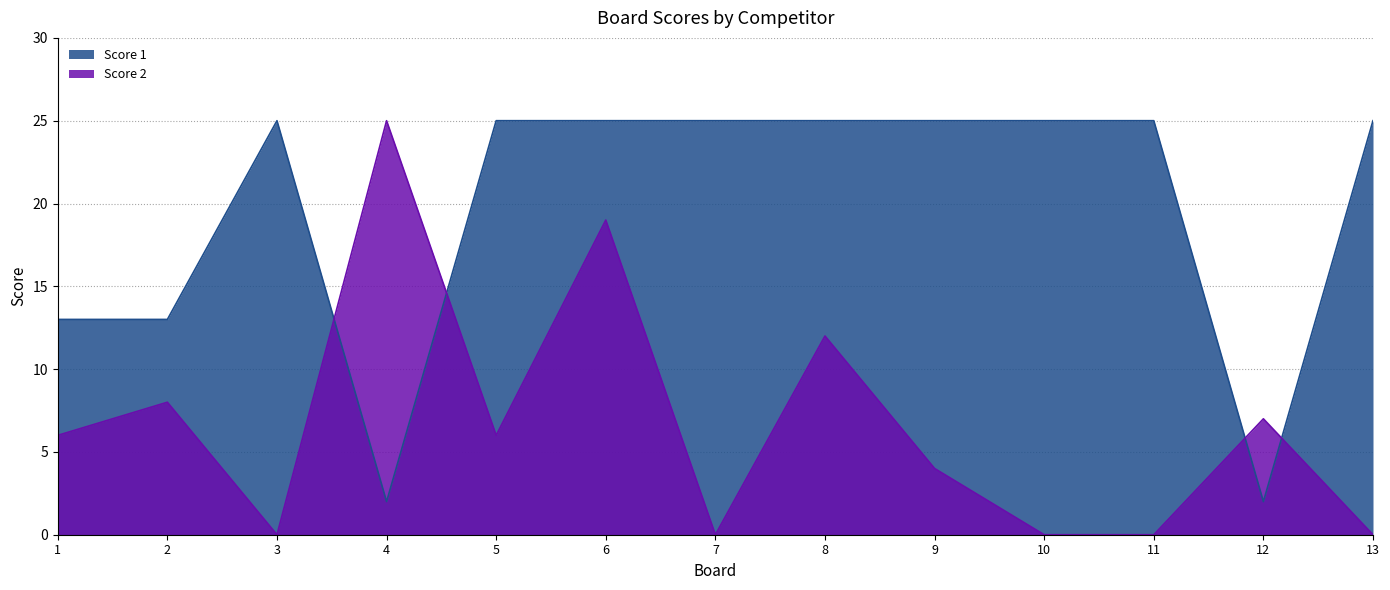

At how many categories does at least one series exceed 9?

12